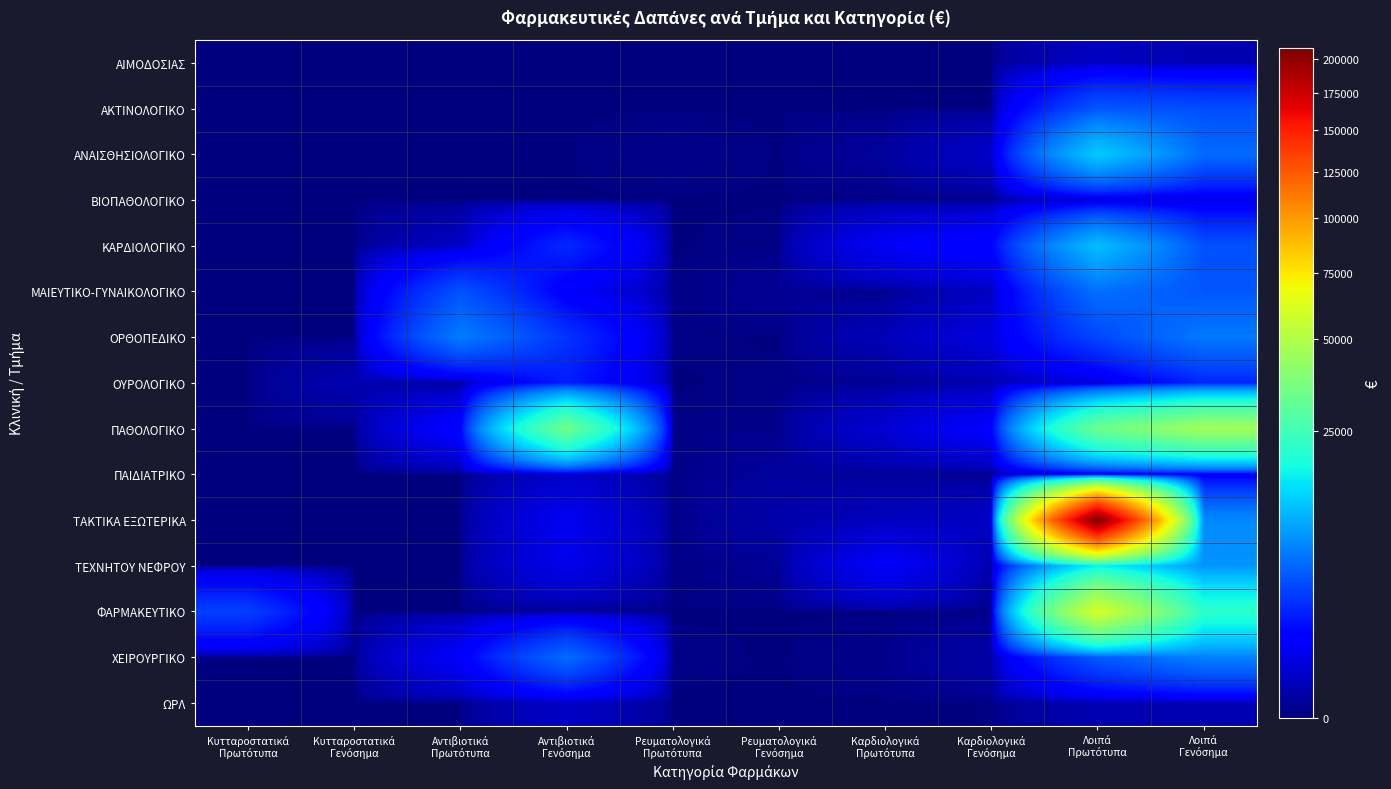

At Ρευματολογικά Πρωτότυπα, list the series in order from largest to smallest.

ΑΝΑΙΣΘΗΣΙΟΛΟΓΙΚΟ, ΧΕΙΡΟΥΡΓΙΚΟ, ΟΡΘΟΠΕΔΙΚΟ, ΠΑΘΟΛΟΓΙΚΟ, ΑΙΜΟΔΟΣΙΑΣ, ΑΚΤΙΝΟΛΟΓΙΚΟ, ΒΙΟΠΑΘΟΛΟΓΙΚΟ, ΚΑΡΔΙΟΛΟΓΙΚΟ, ΜΑΙΕΥΤΙΚΟ-ΓΥΝΑΙΚΟΛΟΓΙΚΟ, ΟΥΡΟΛΟΓΙΚΟ, ΠΑΙΔΙΑΤΡΙΚΟ, ΤΑΚΤΙΚΑ ΕΞΩΤΕΡΙΚΑ, ΤΕΧΝΗΤΟΥ ΝΕΦΡΟΥ, ΦΑΡΜΑΚΕΥΤΙΚΟ, ΩΡΛ